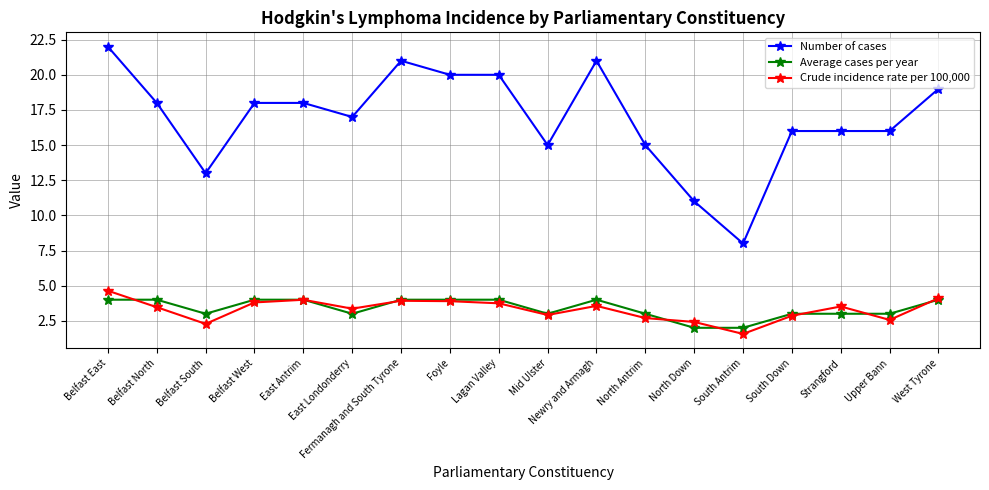

Count the number of data series in this chart.

3